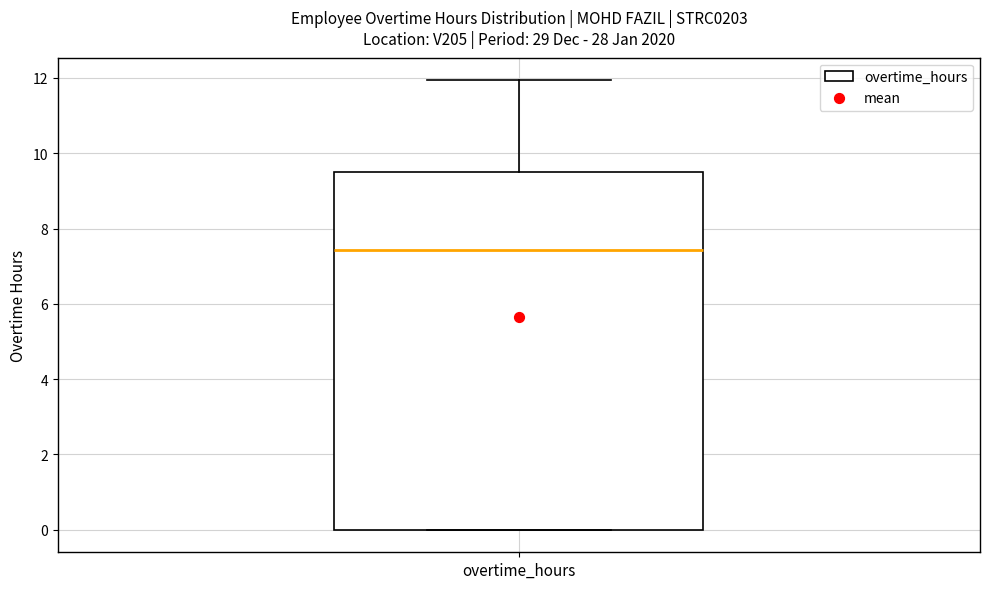

Where is the upper edge of the box for overtime_hours on the y-axis? The values are not printed on the chart, so give them approximately, as read against the axis.

9.6